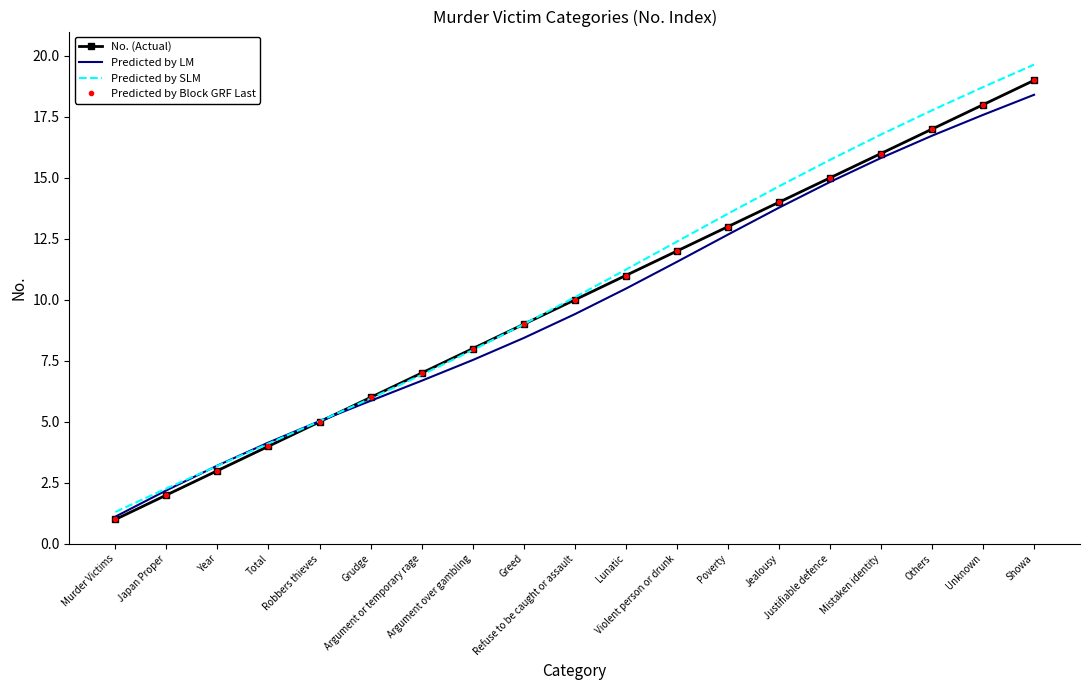

List the labels in order of Predicted by Block GRF Last value, smallest first.

Murder Victims, Japan Proper, Year, Total, Robbers thieves, Grudge, Argument or temporary rage, Argument over gambling, Greed, Refuse to be caught or assault, Lunatic, Violent person or drunk, Poverty, Jealousy, Justifiable defence, Mistaken identity, Others, Unknown, Showa